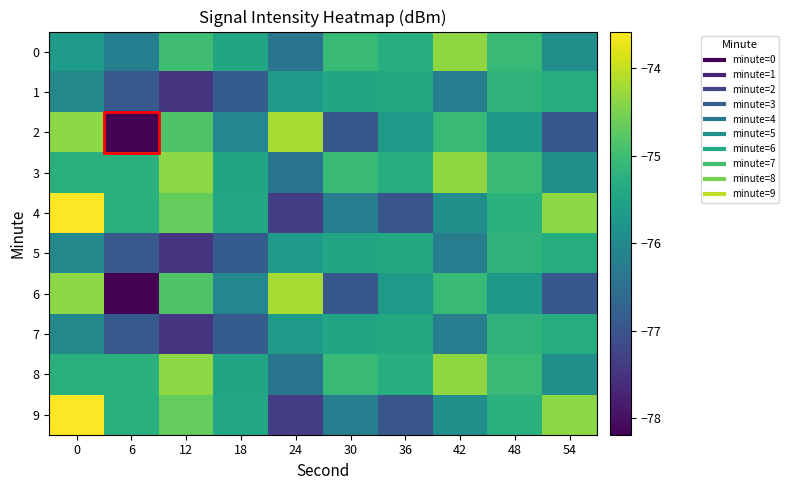

Which series has the largest range (max minus min)?

2